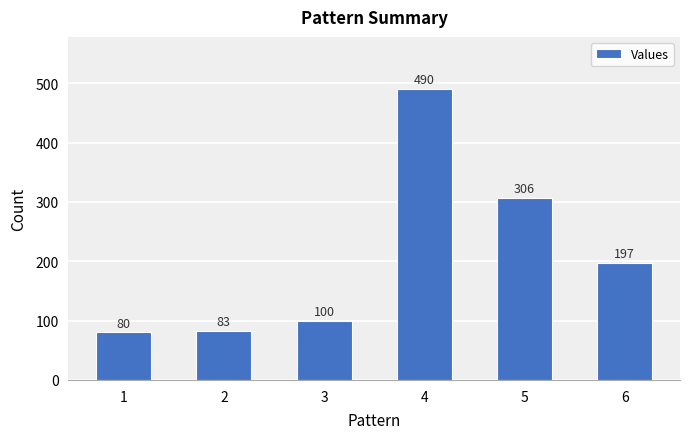

Which has a higher value, 2 or 6?

6